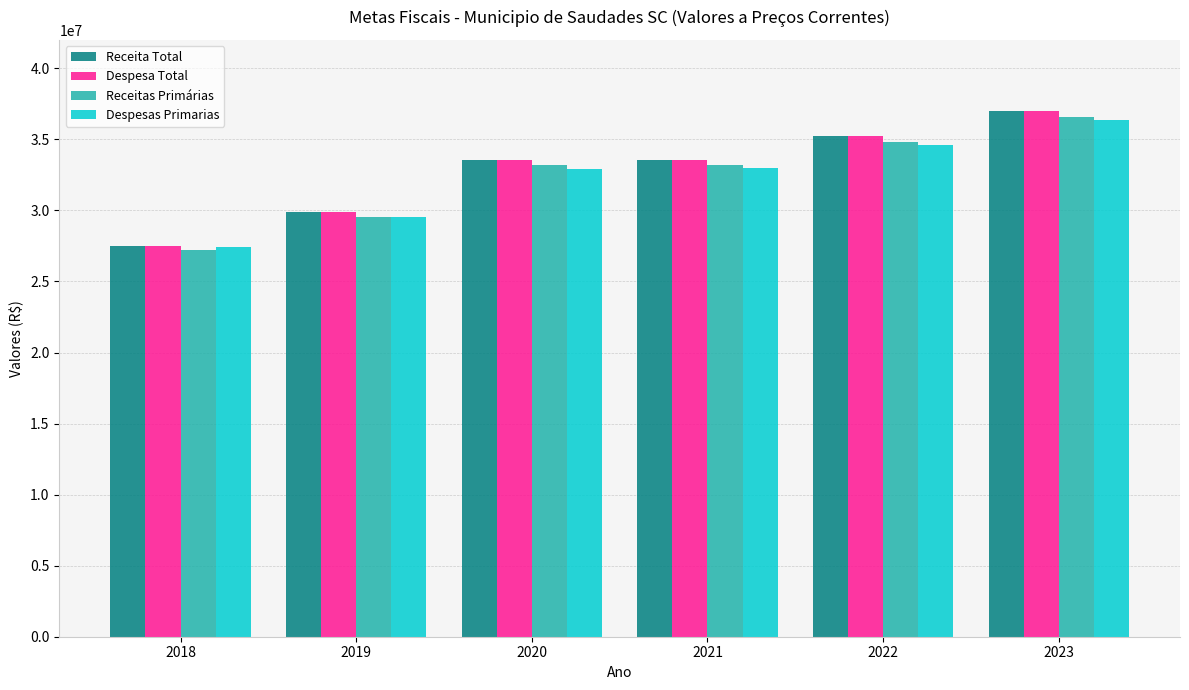

What is the spread (max minus min) of values at 2022?

610365.0